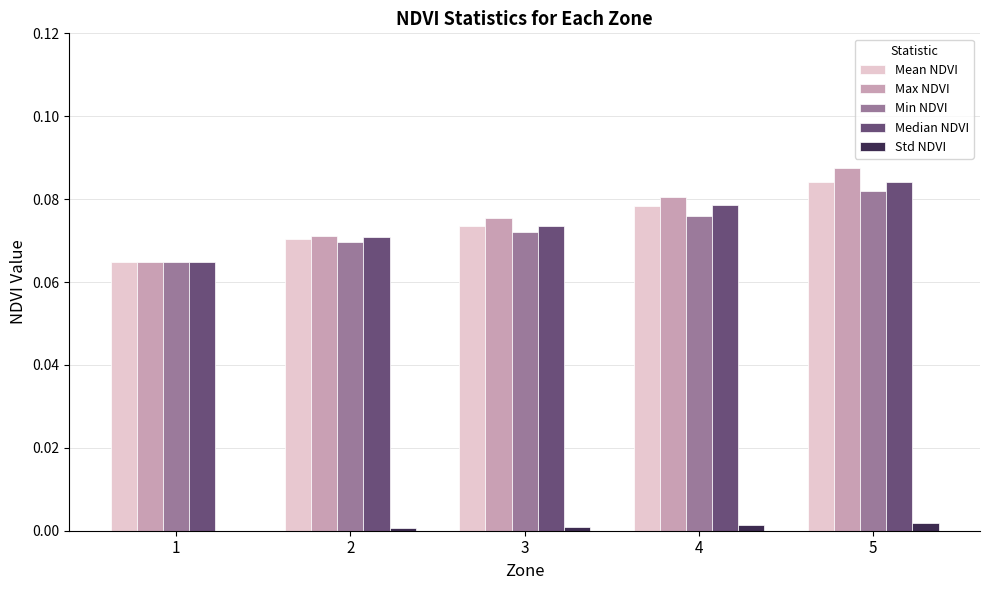

At which label does Max NDVI reach its peak?

5